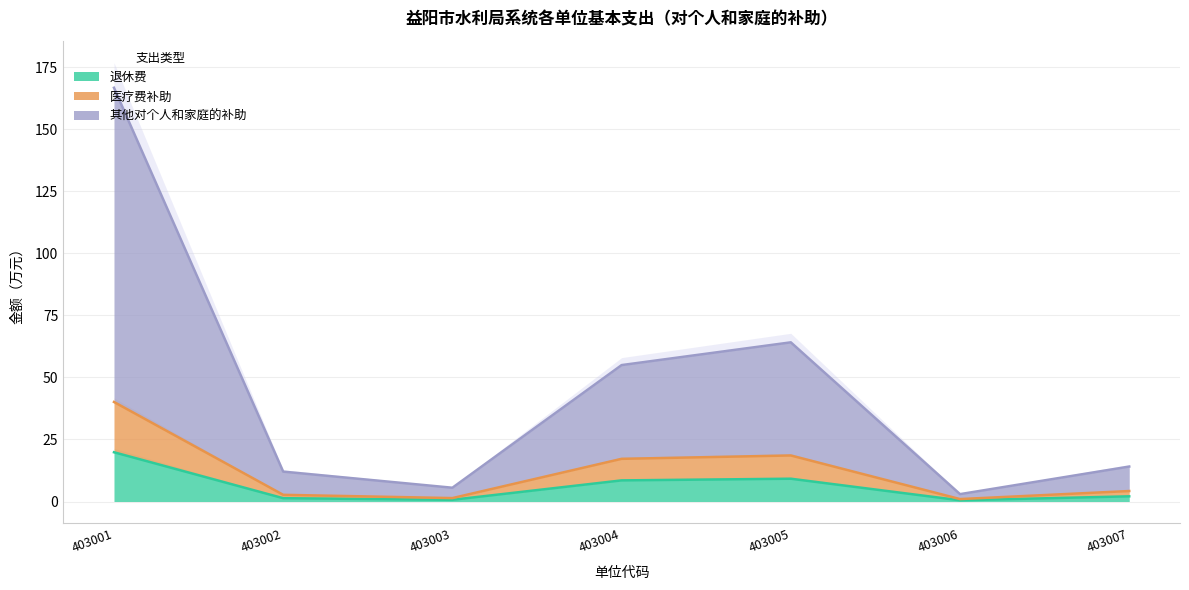

True or false: 退休费 and 医疗费补助 cross at least once.

False